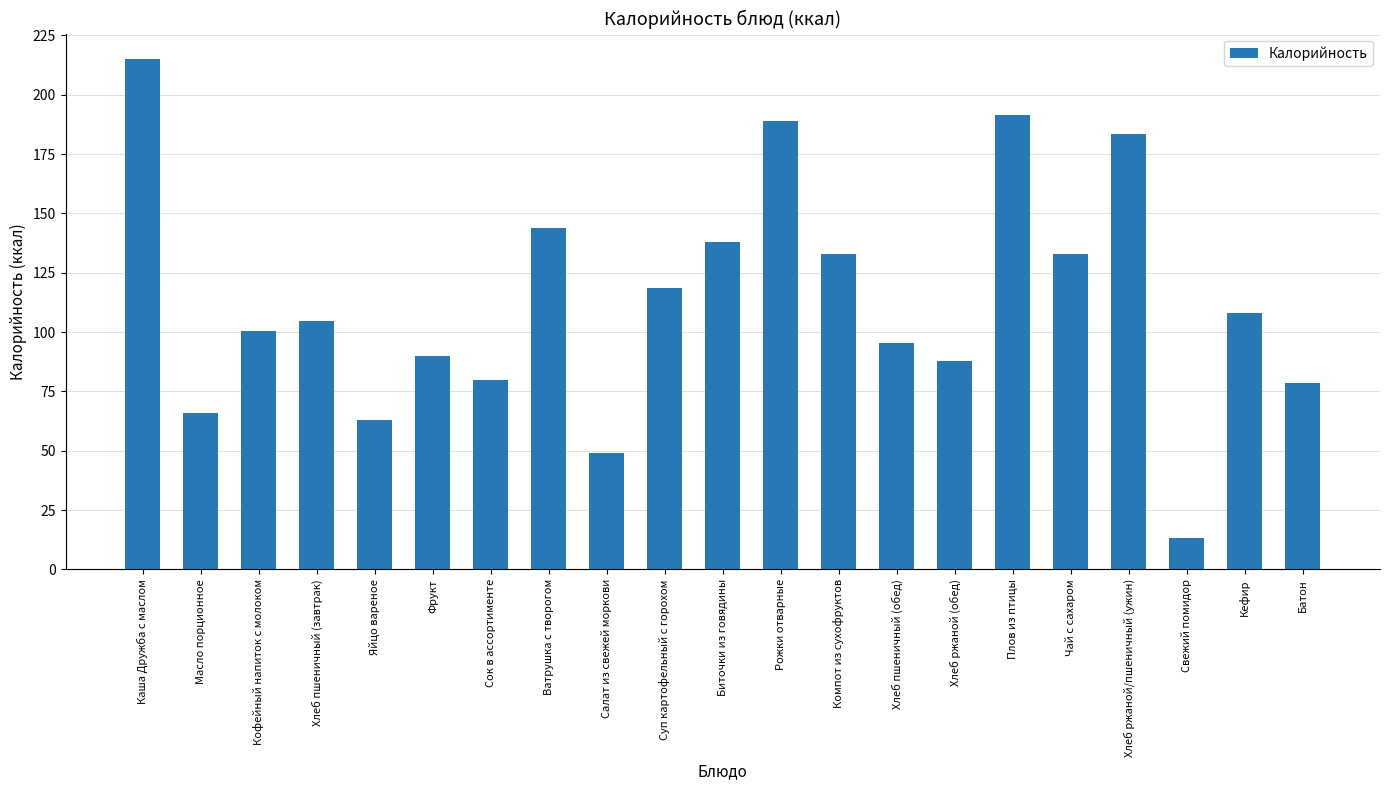

True or false: the data shows 58.9 at Хлеб ржаной/пшеничный (ужин).

False